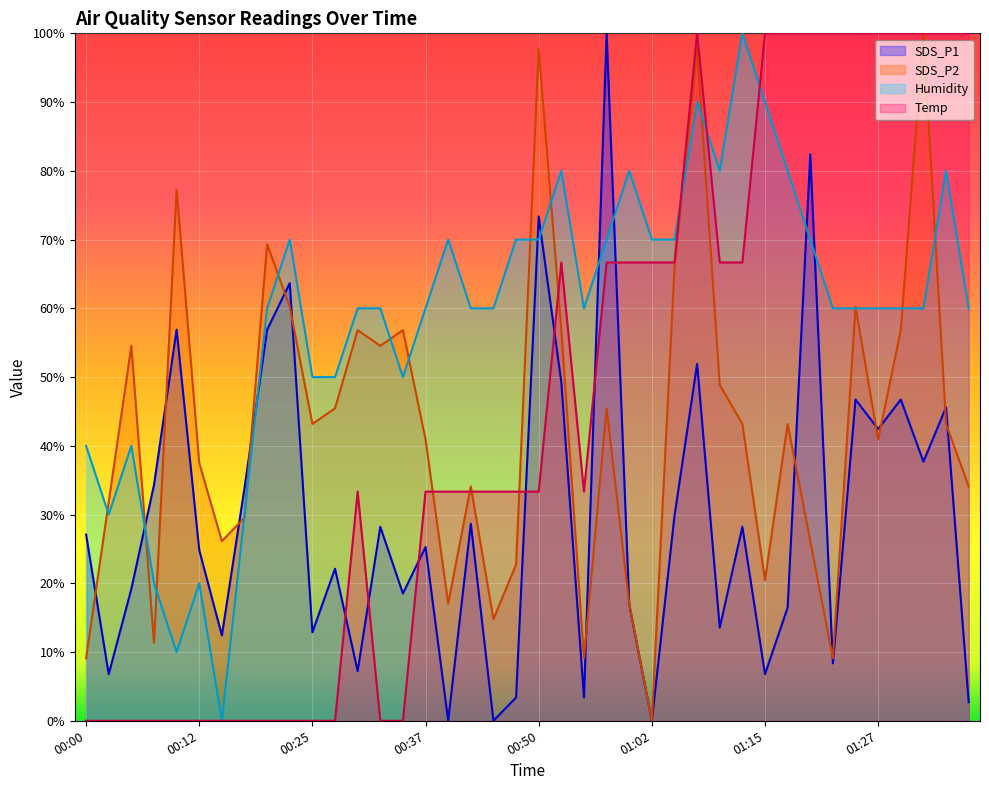

What position from the right is 00:27?

29